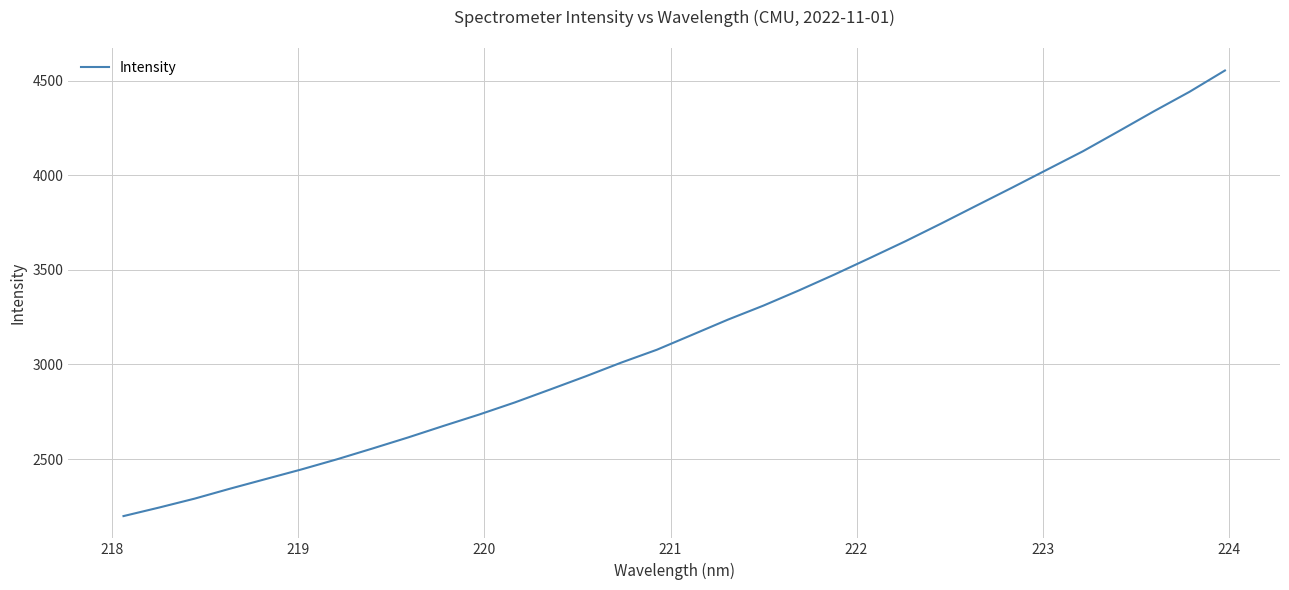

What is the difference between the maximum and minimum values?

2355.3